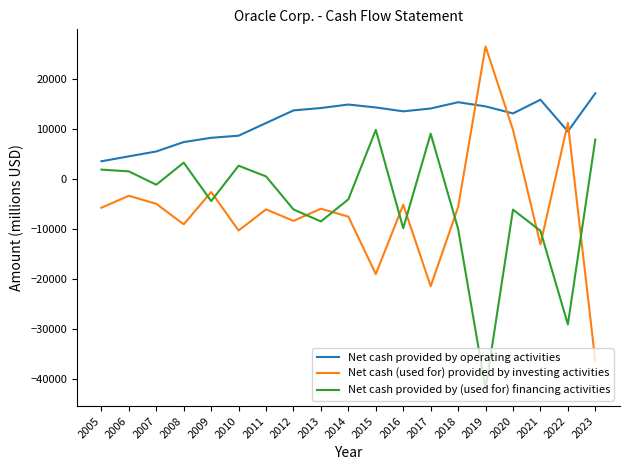

The Net cash provided by operating activities series shows 3552 at 2005. True or false?

True